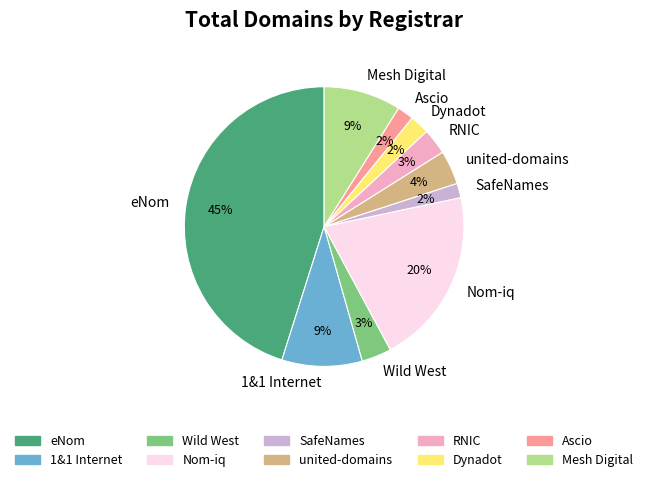

To the nearest percent, what is the combined percentage of united-domains and eNom?

49%